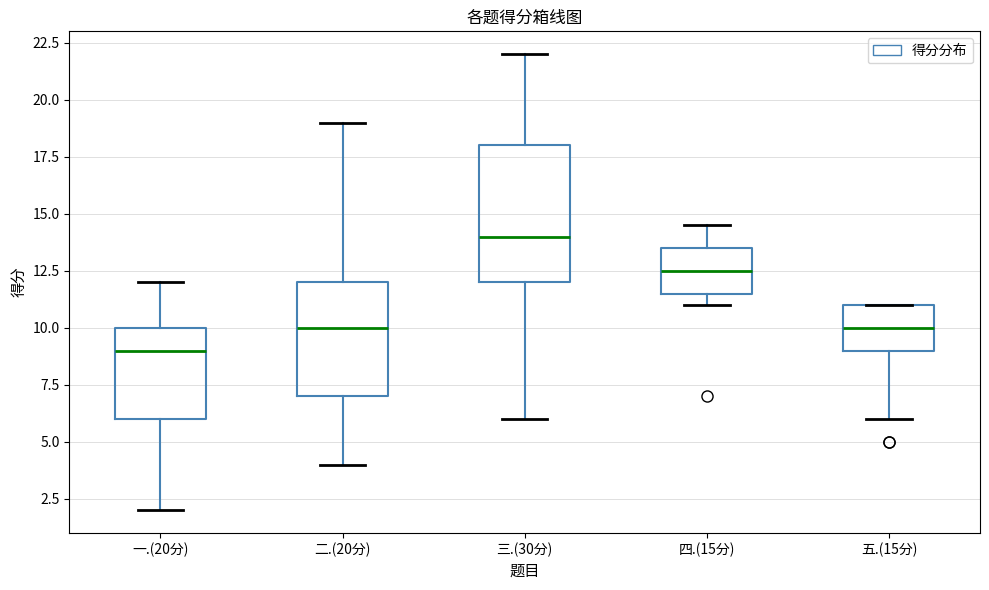

Reading left to right, transcribe this box plot: for each box, give where its median line is, the range the box spans, and where its two whiskers end, as read against the y-axis. The values are not printed on the chart, so give them approximately, as read against the axis.

一.(20分): median 9.0, box 6.0 to 10.0, whiskers 2.0 to 12.0
二.(20分): median 10.0, box 7.0 to 12.0, whiskers 4.0 to 19.0
三.(30分): median 14.0, box 12.0 to 18.0, whiskers 6.0 to 22.0
四.(15分): median 12.5, box 11.5 to 13.5, whiskers 11.0 to 14.5
五.(15分): median 10.0, box 9.0 to 11.0, whiskers 6.0 to 11.0